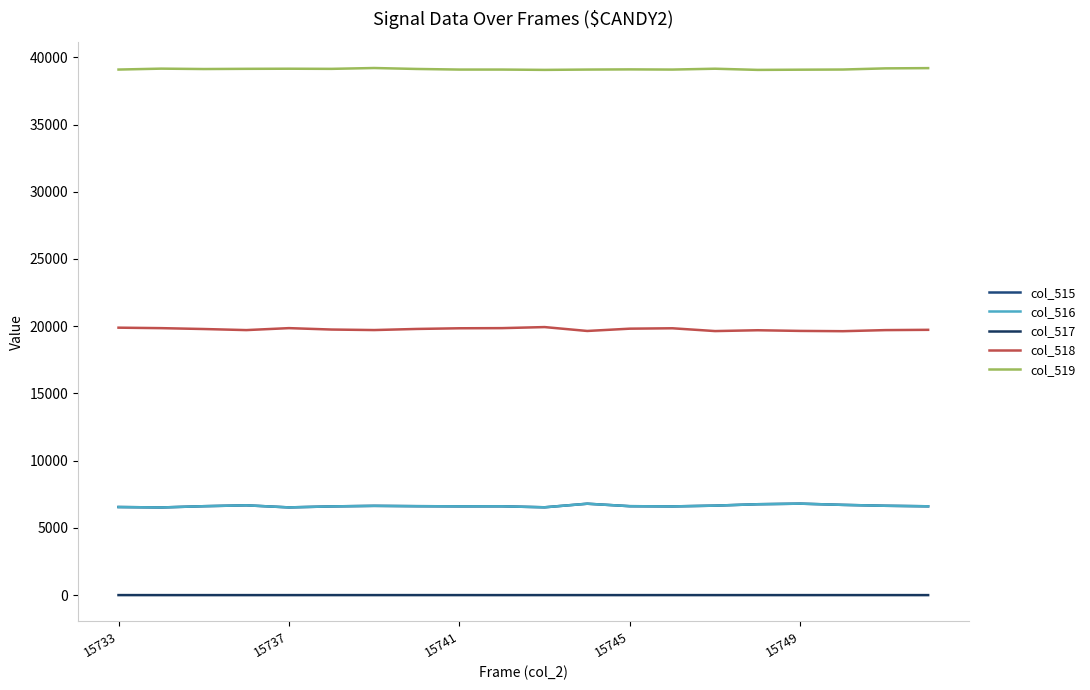

Rank the series by their maximum value, from lowest to highest.

col_517, col_515, col_516, col_518, col_519